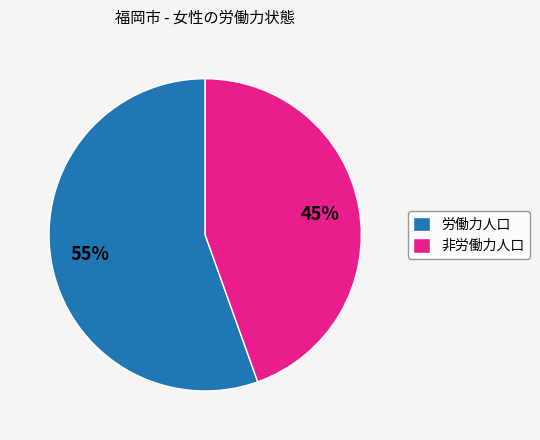

To the nearest percent, what percentage of the pie is 非労働力人口?

45%